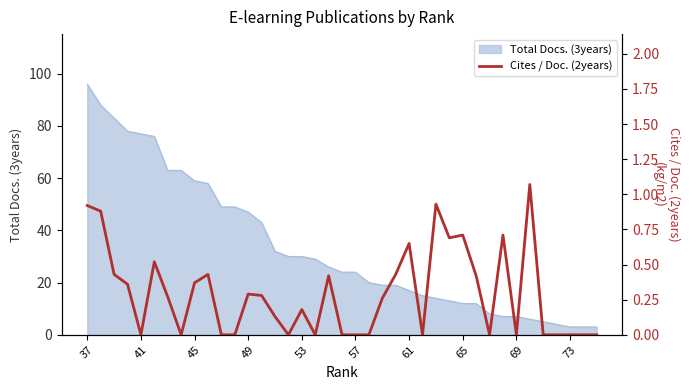

True or false: there are more than 1 points higher than both neighbors.

True